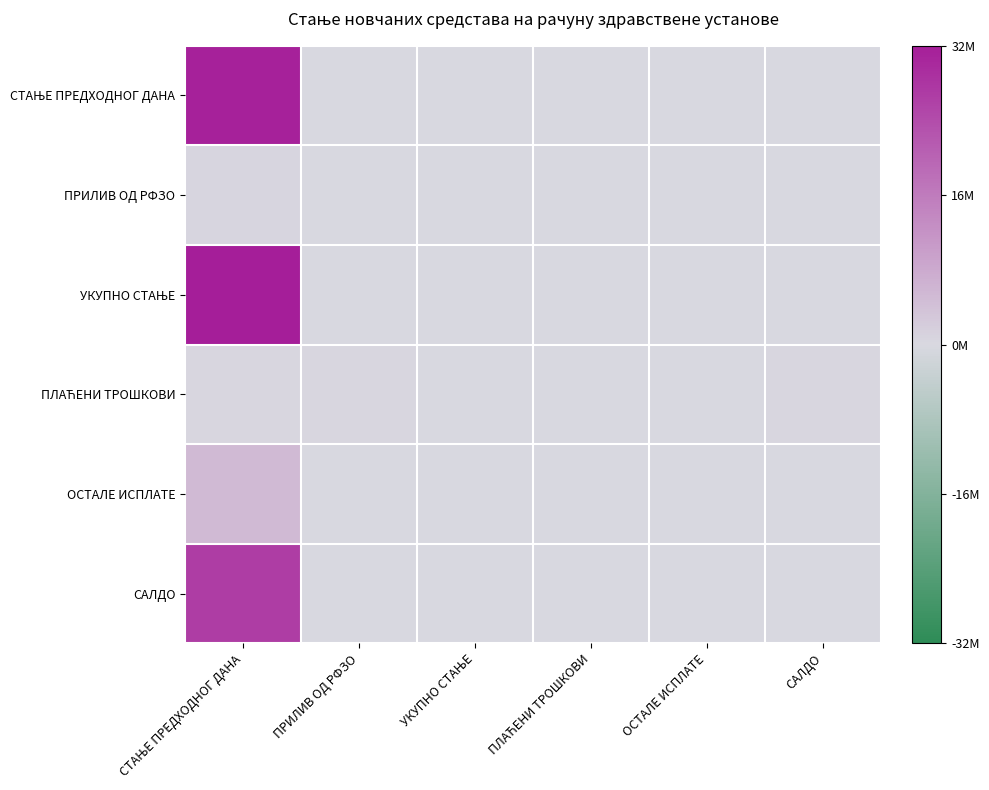

Which category has the highest value across all series?

СТАЊЕ ПРЕДХОДНОГ ДАНА